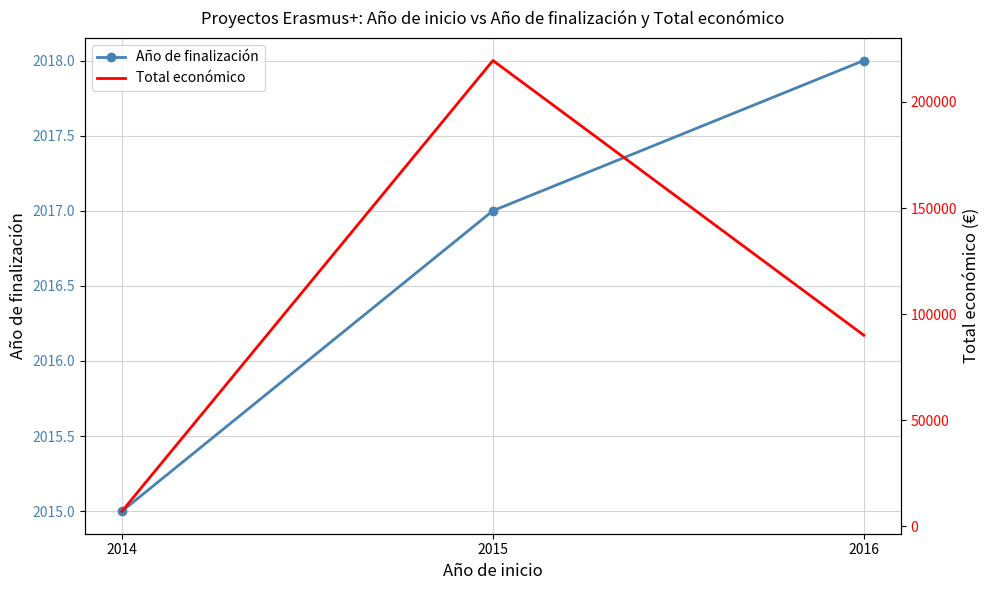

Reading left to right, list all the values displayed in this chart.

Año de finalización: 2015	2017	2018
Total económico: 7200	219515	90081